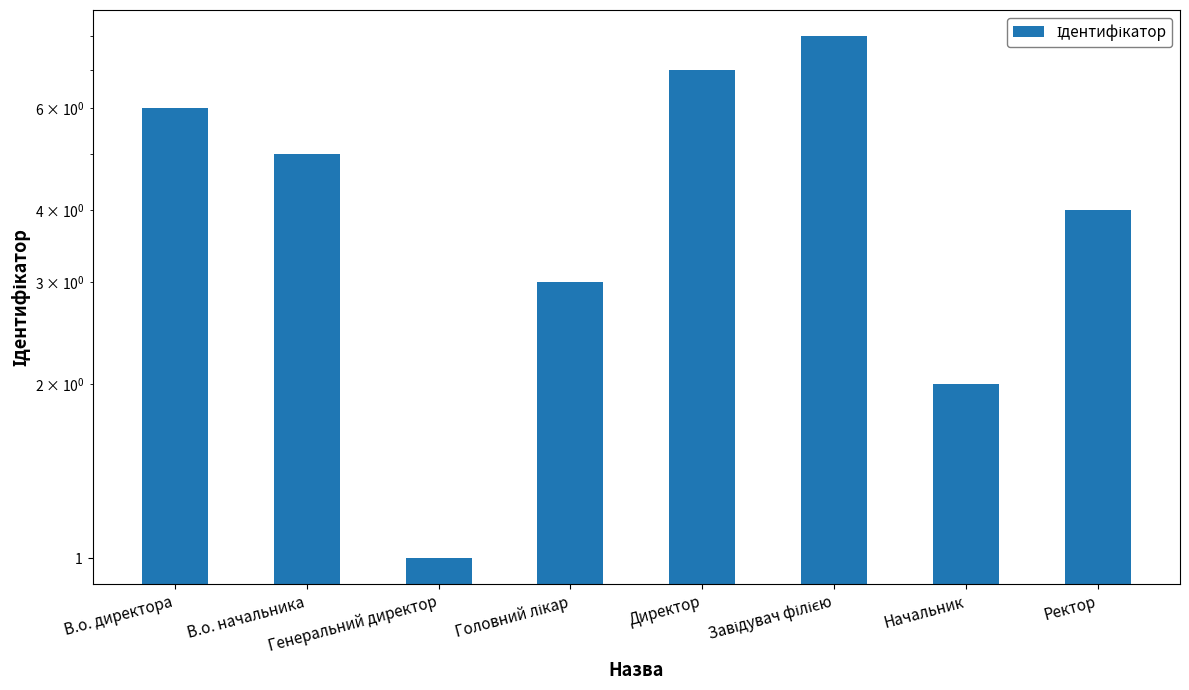

List the labels in order of value, largest first.

Завідувач філією, Директор, В.о. директора, В.о. начальника, Ректор, Головний лікар, Начальник, Генеральний директор